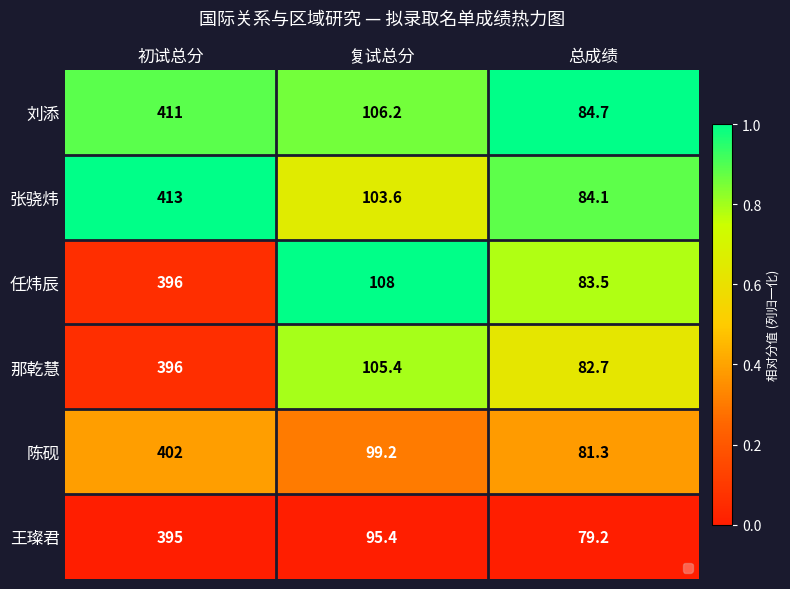

What is the difference between the highest and lowest values at 复试总分?

12.6